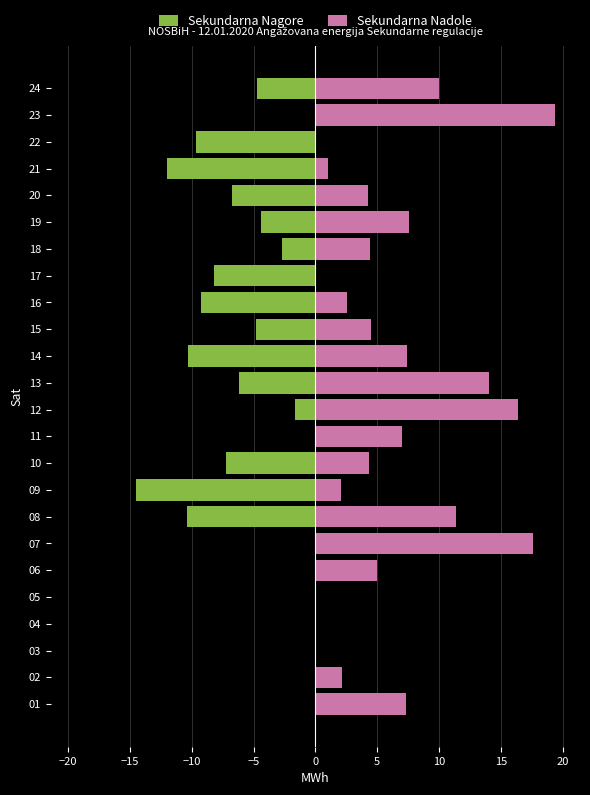

The Sekundarna Nadole series shows 12.0 at 03. True or false?

False